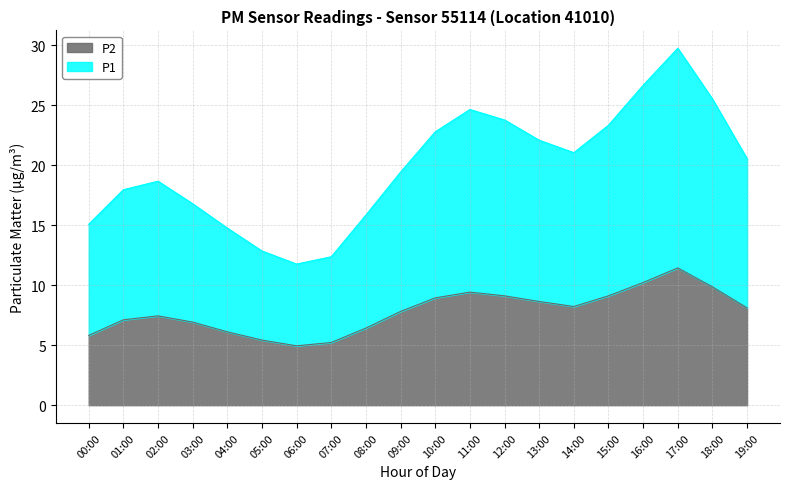

Which label corresponds to the largest value in the chart?

17:00